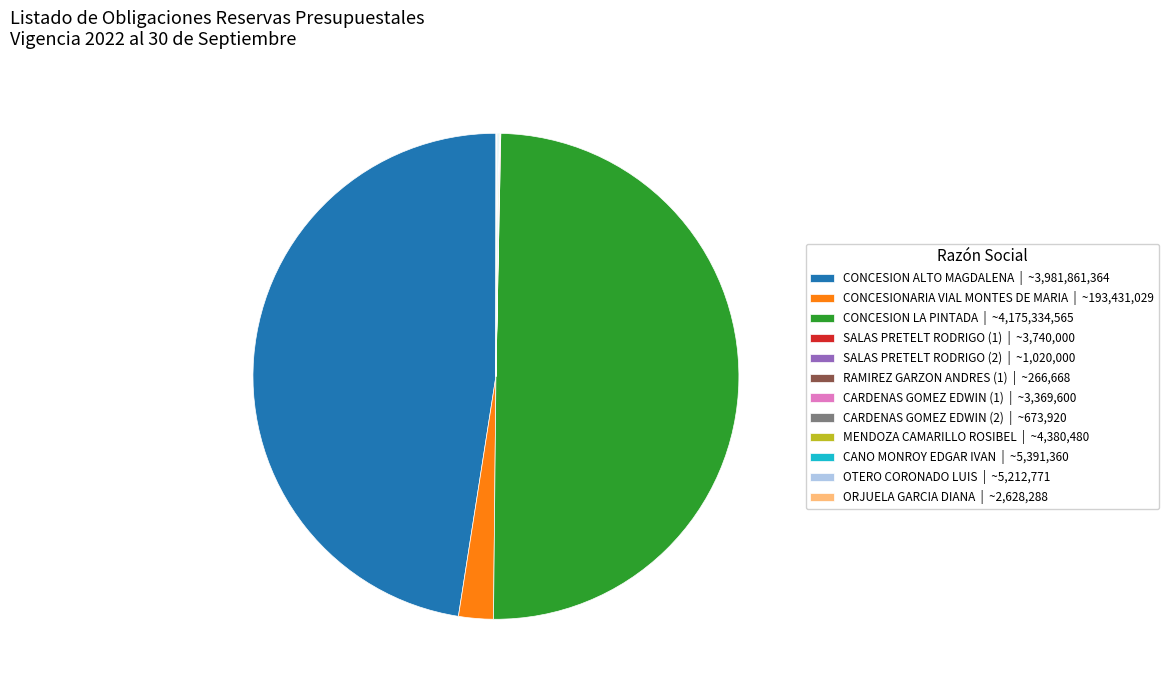

Is it true that CONCESIONARIA VIAL MONTES DE MARIA | ~193,431,029 is 14% of the pie?

False